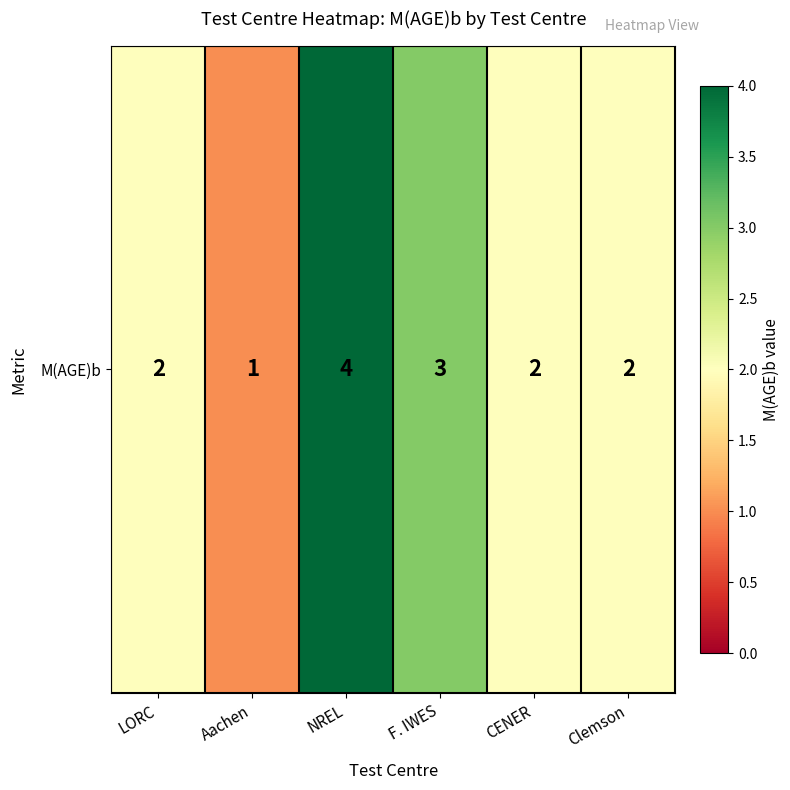

Reading left to right, transcribe all the data shown in this chart.

LORC=2	Aachen=1	NREL=4	F. IWES=3	CENER=2	Clemson=2